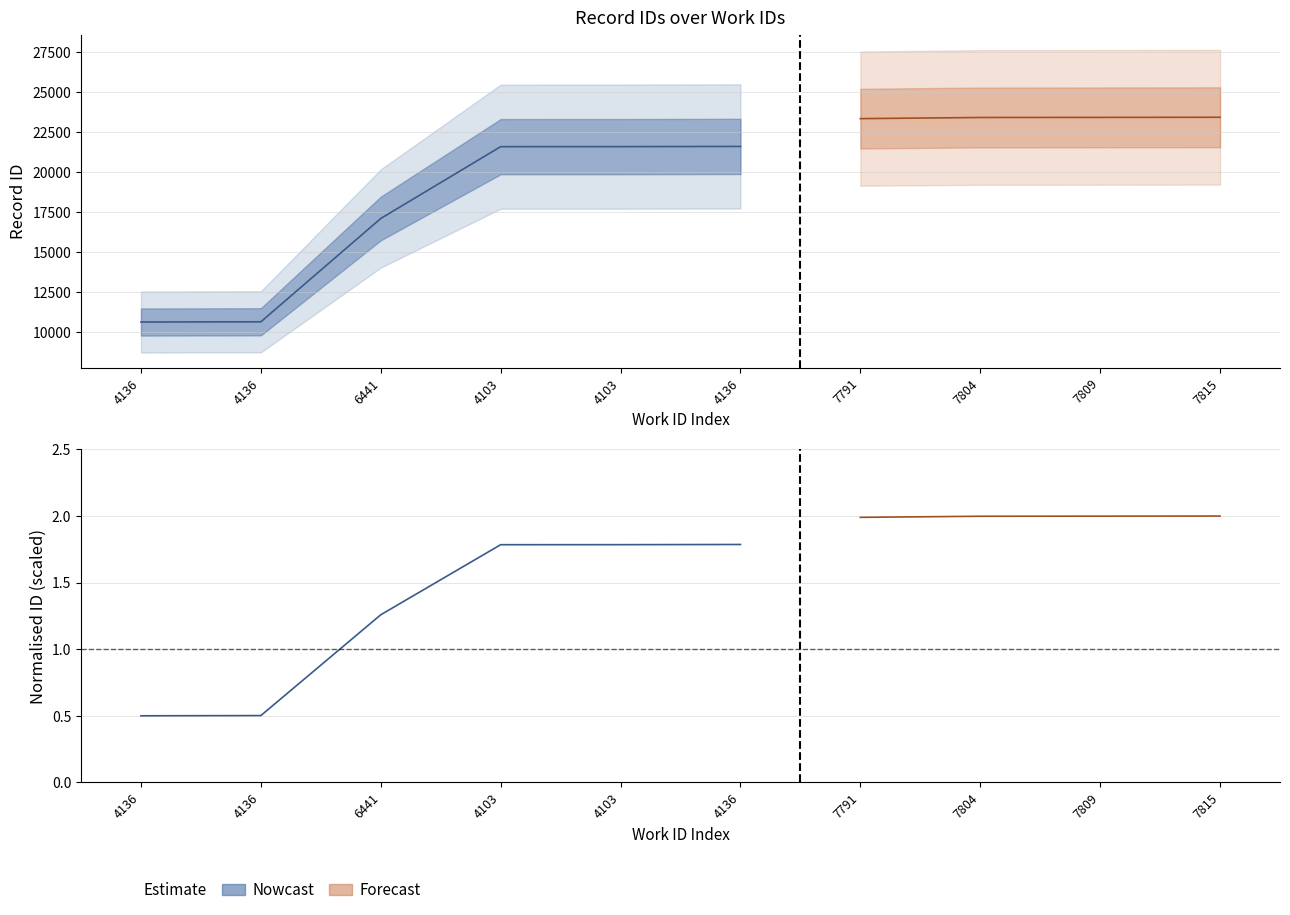

True or false: id_lower and id_upper intersect in this chart.

False